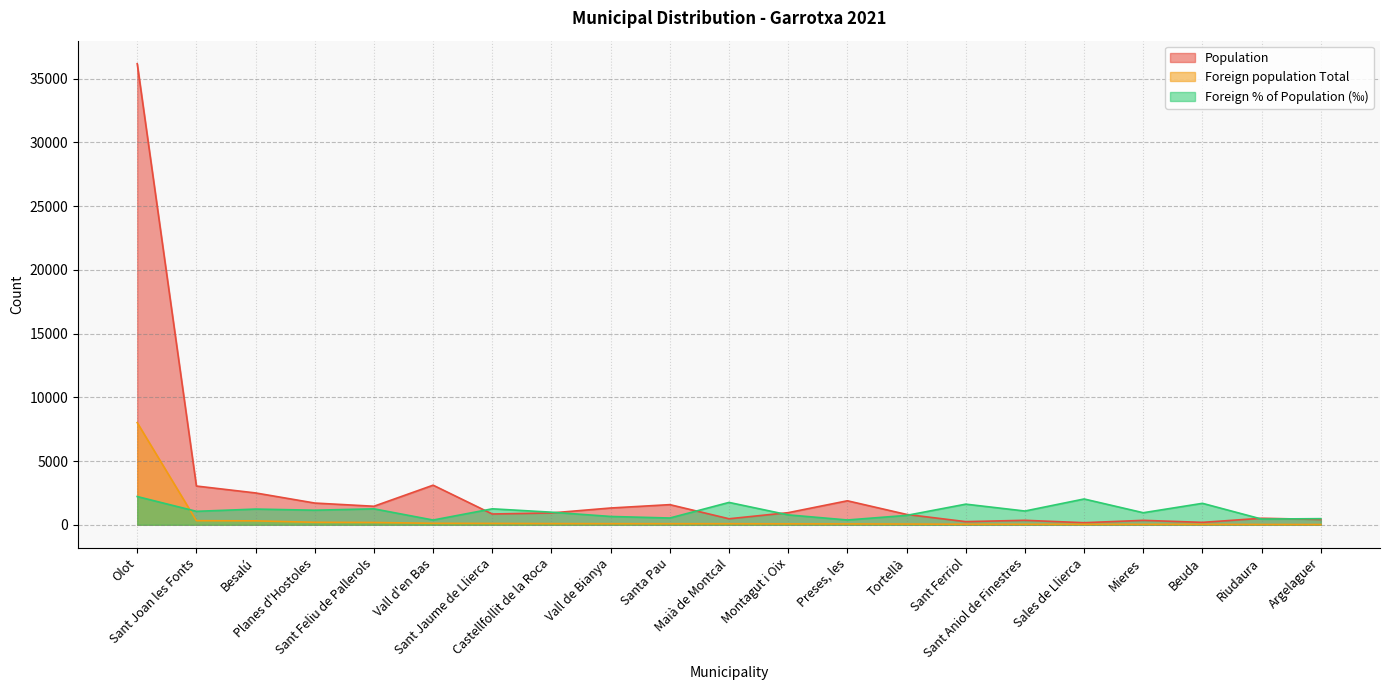

True or false: Population has a value of 846 at Sant Jaume de Llierca.

True